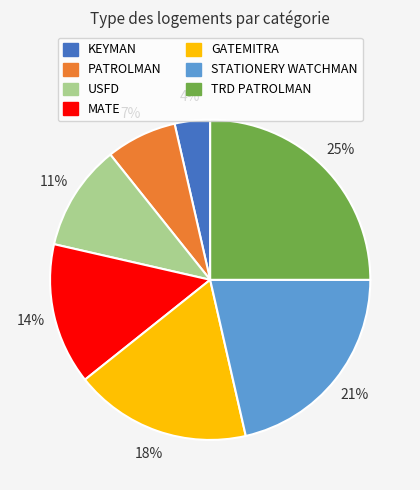

What is the largest slice in the pie chart?

TRD PATROLMAN